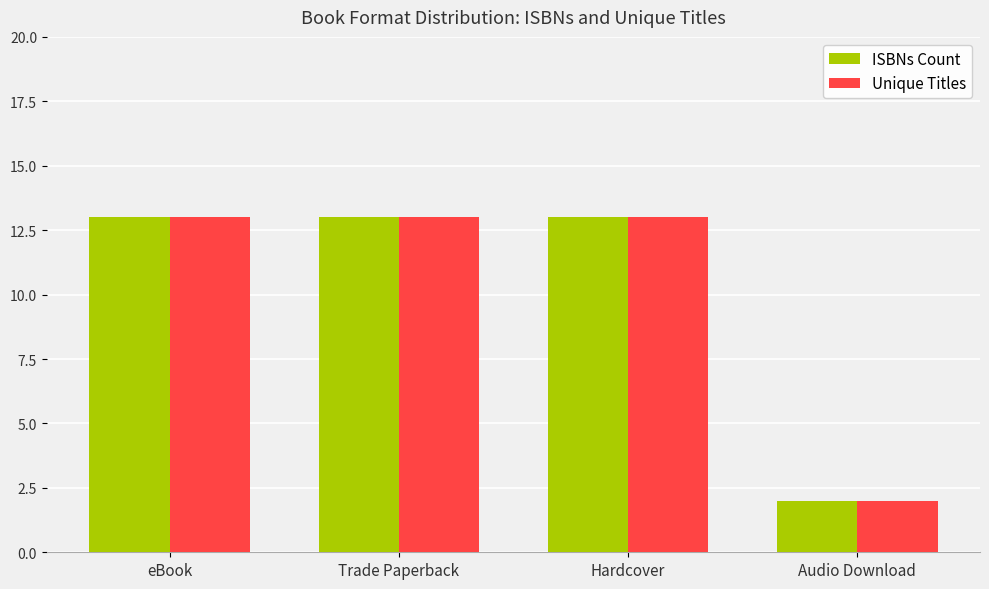

How many categories are shown in the chart?

4